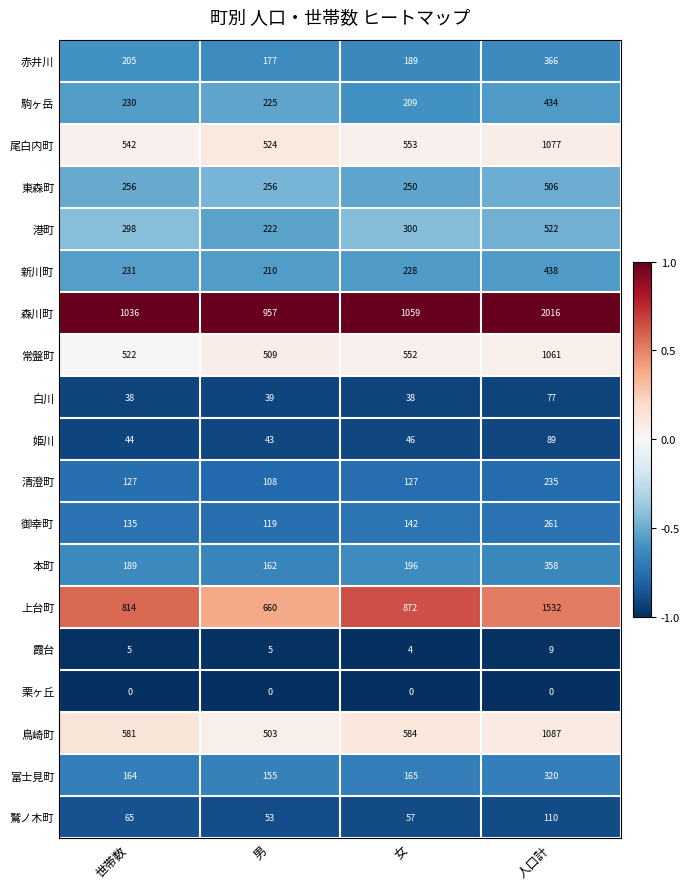

Which series has the largest range (max minus min)?

森川町